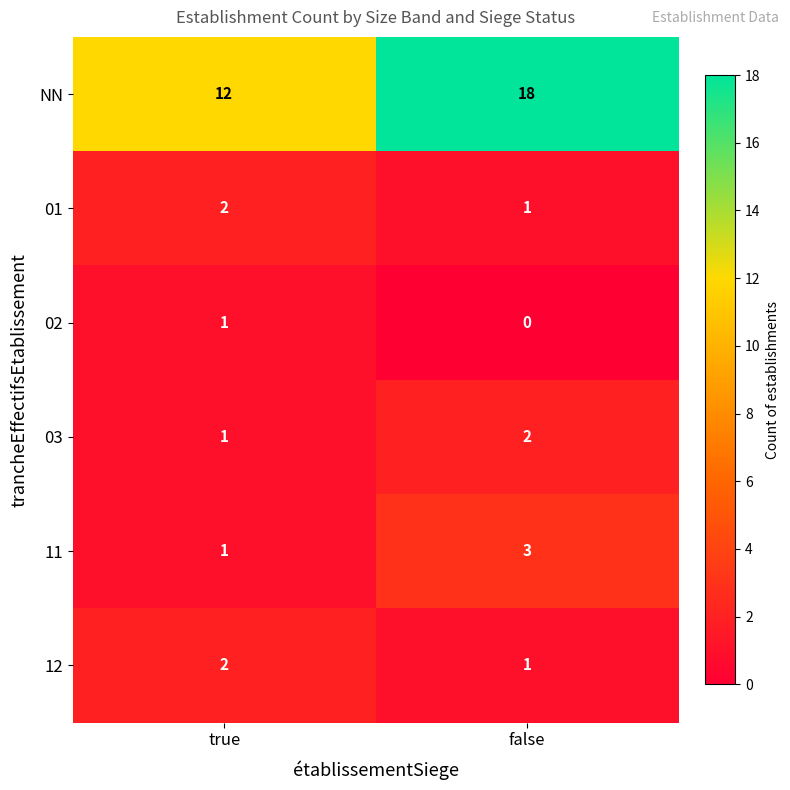

Reading right to left, extract all data points from this chart.

NN: 18	12
01: 1	2
02: 0	1
03: 2	1
11: 3	1
12: 1	2